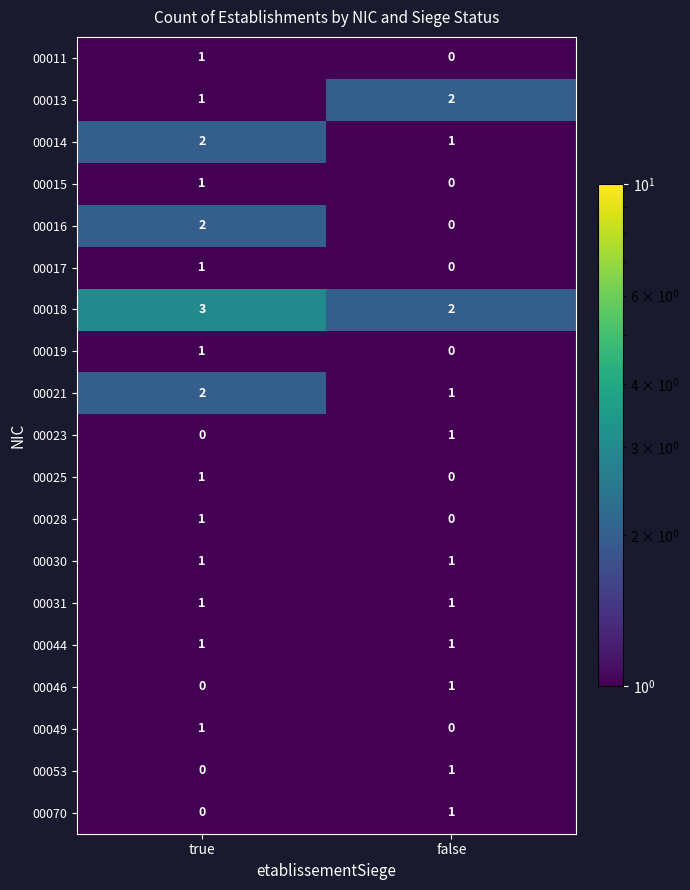

Is it true that 00028 equals 0 at false?

True